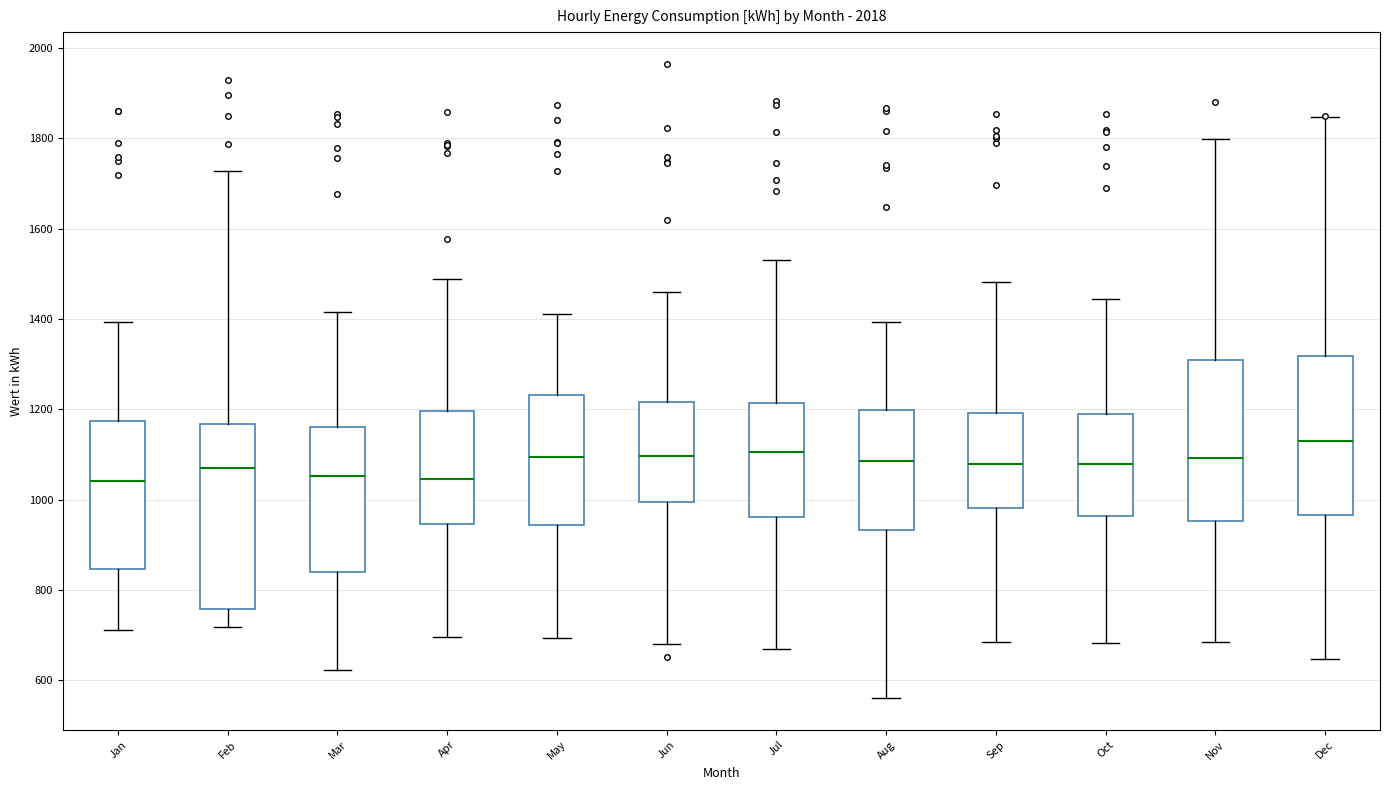

Which box is the tallest, from its lower edge to its upper edge?

Feb